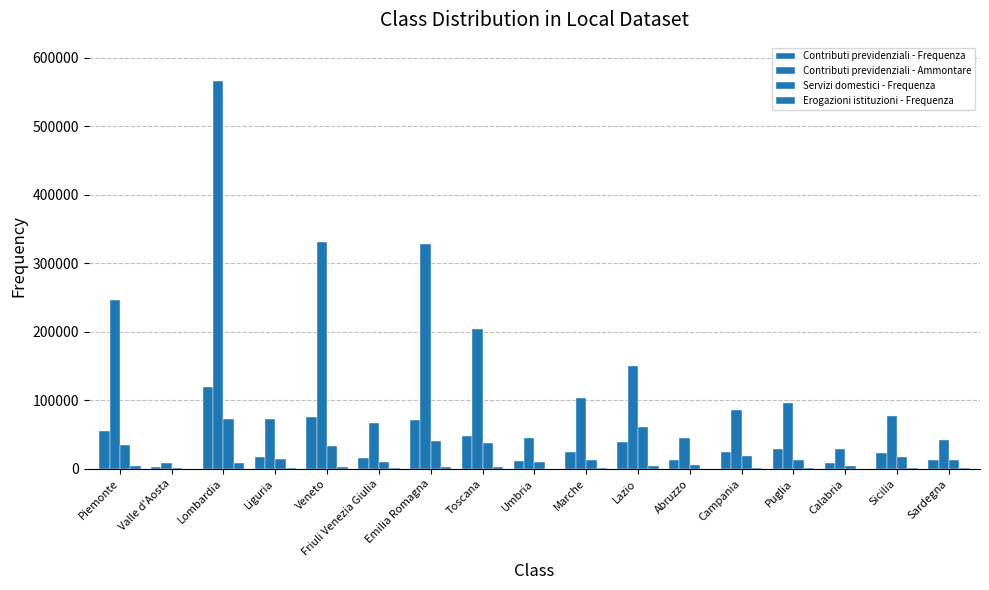

Which has a higher value, Sardegna or Umbria?

Sardegna